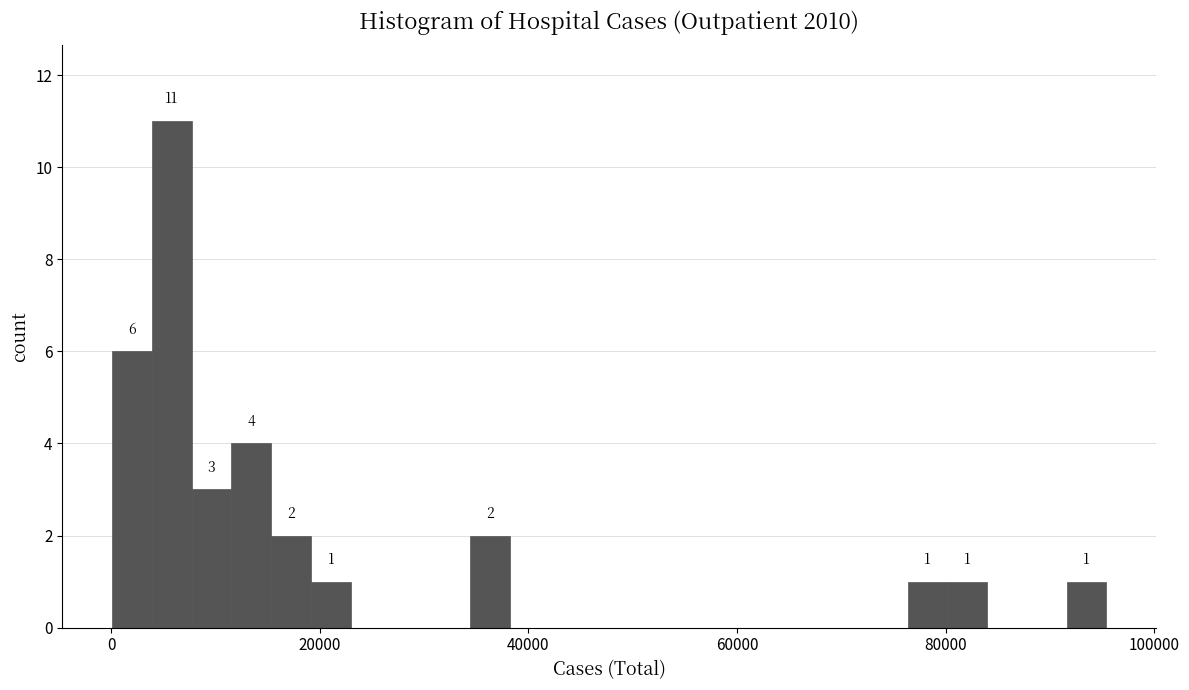

Read against the x-axis, roughly where is the centre of the tallest bar?

6000